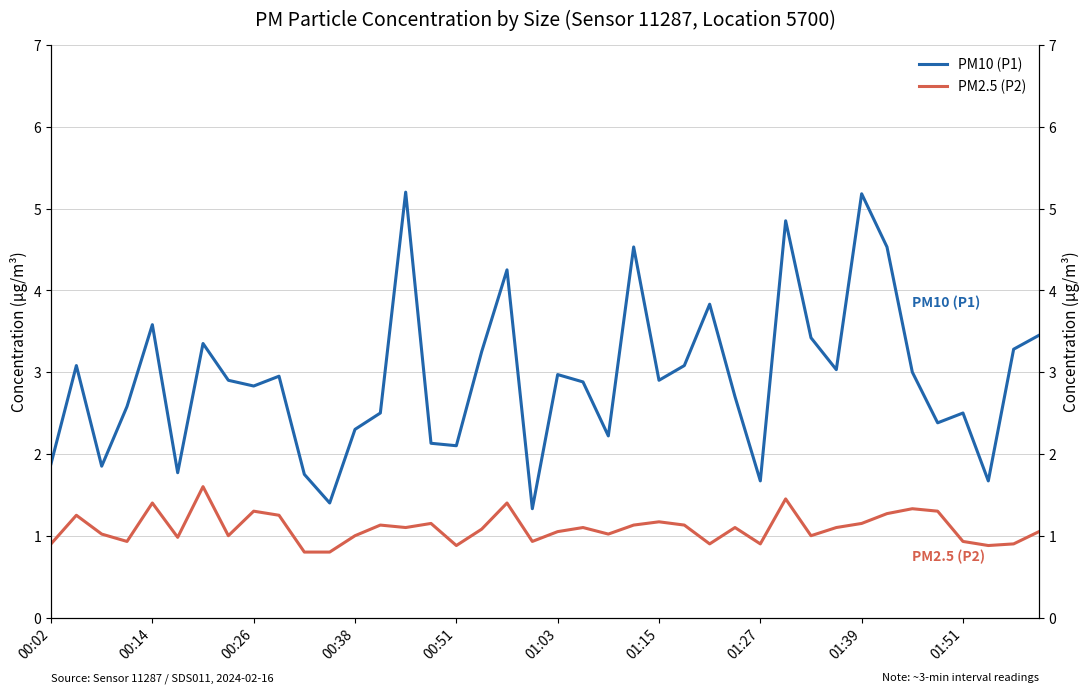

What position from the left is 00:14?

5